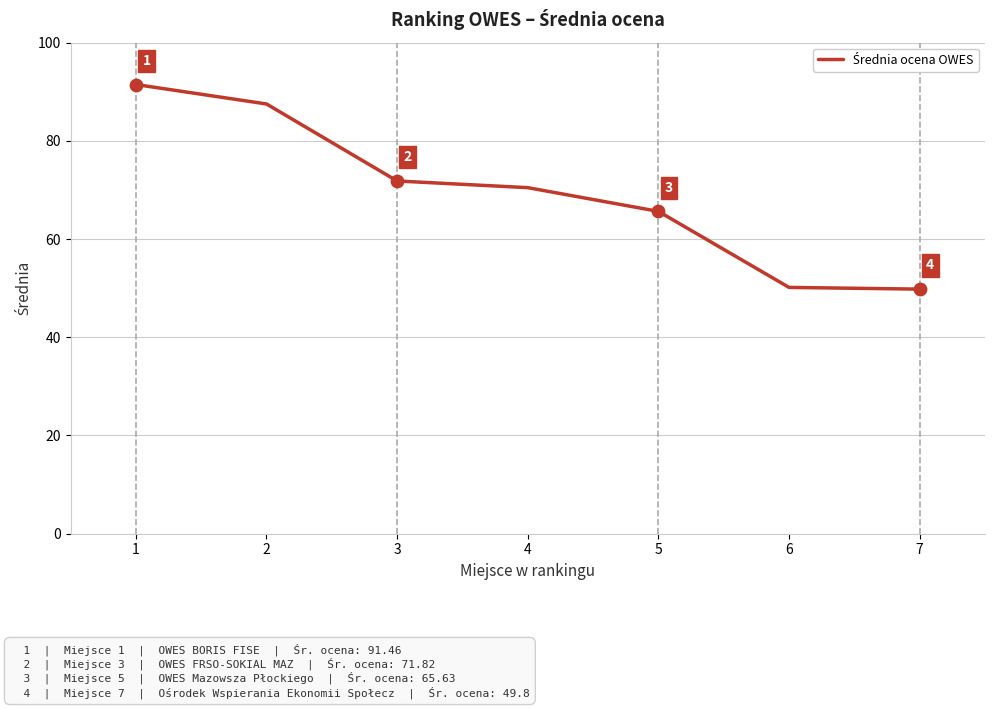

What is the change in value from 3 to 4?

-1.4